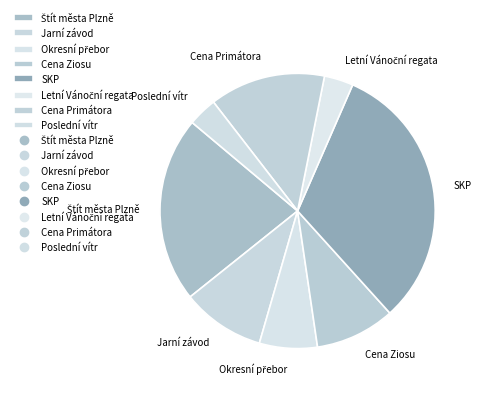

Approximately how many times larger is the value at Jarní závod compared to Poslední vítr?

2.9